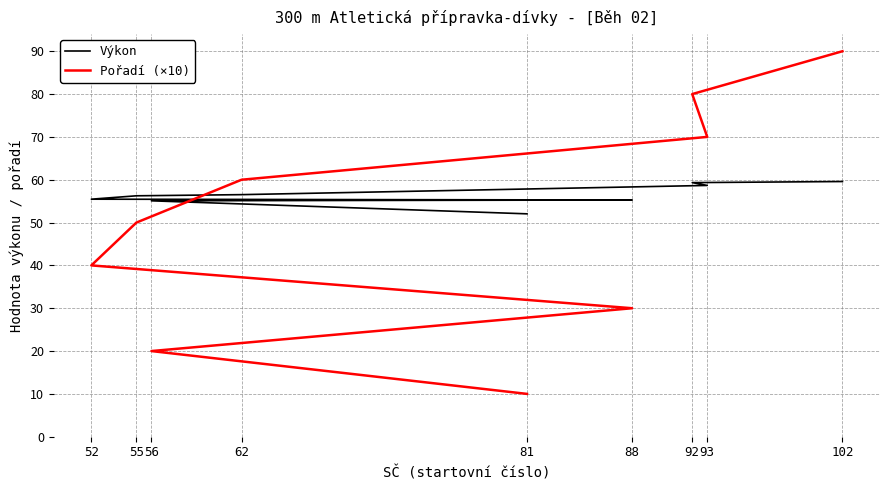

What is the minimum value for Pořadí (×10)?

10.0